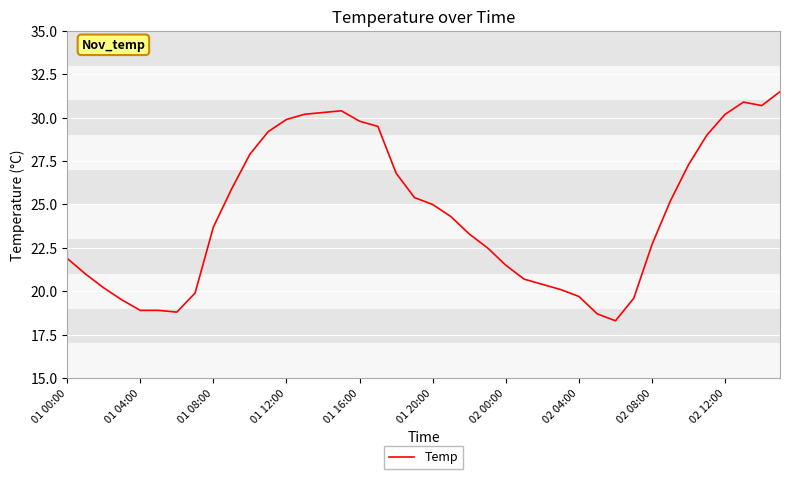

What is the difference between the maximum and minimum values?

13.2